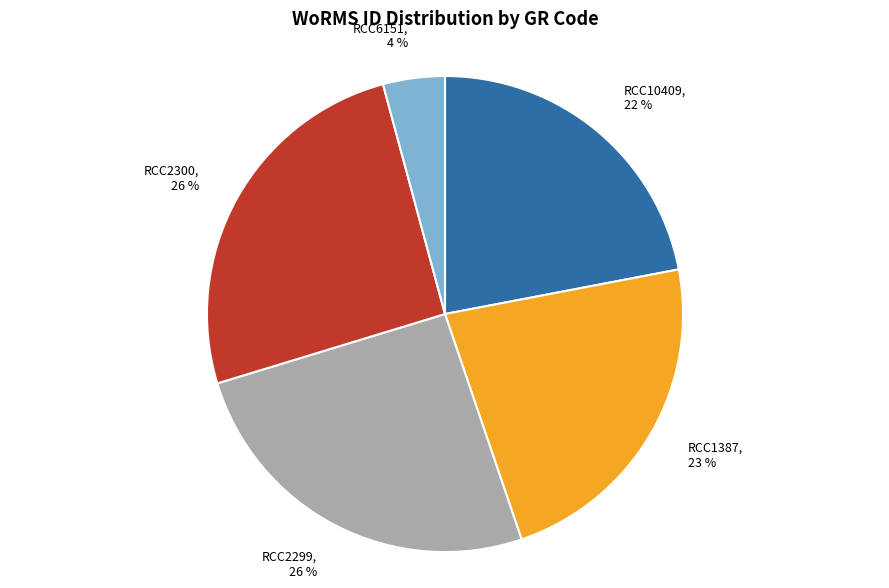

The RCC6151 slice represents 4% of the pie. True or false?

True